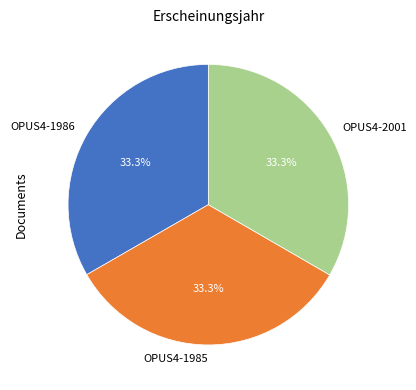

Approximately how many times larger is the value at OPUS4-2001 compared to OPUS4-1986?

1.0